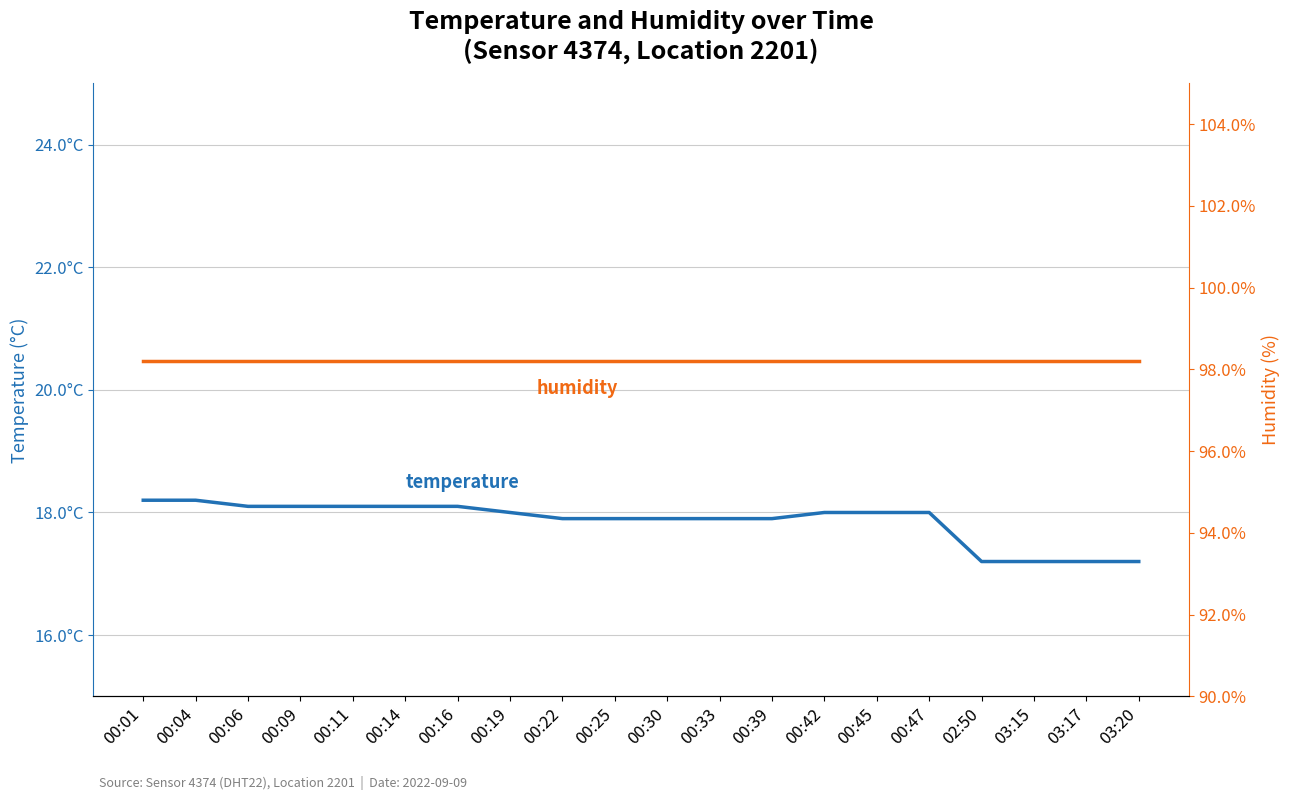

What is the lowest value of the humidity series?

98.2